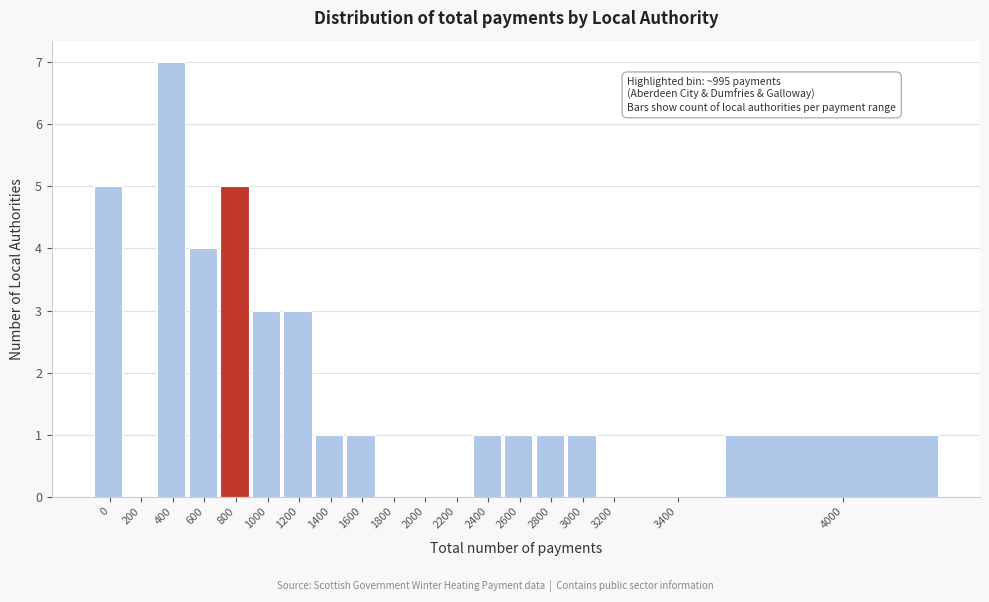

Reading left to right, list all the values displayed in this chart.

0=5	200=0	400=7	600=4	800=5	1000=3	1200=3	1400=1	1600=1	1800=0	2000=0	2200=0	2400=1	2600=1	2800=1	3000=1	3200=0	3400=0	4000=1